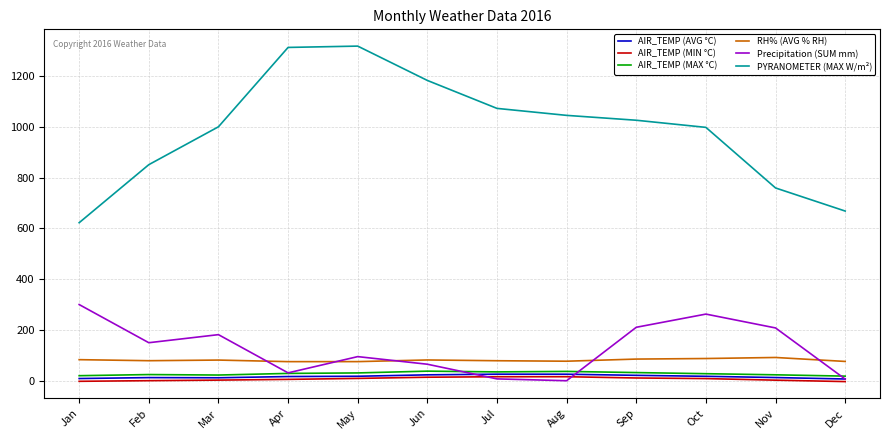

The PYRANOMETER (MAX W/m²) series shows 1313.6 at Apr. True or false?

True